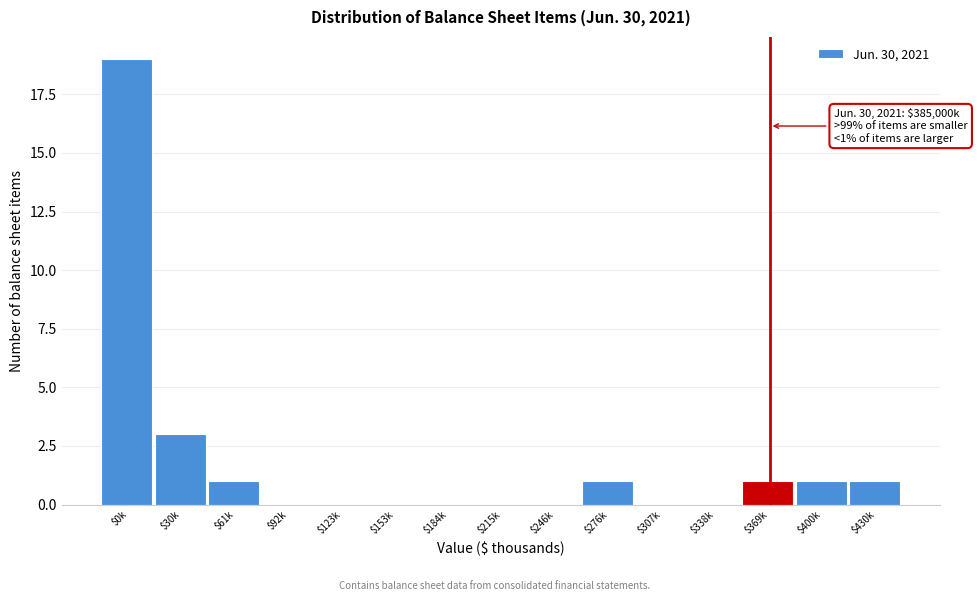

Which category has the highest value across all series?

$0k